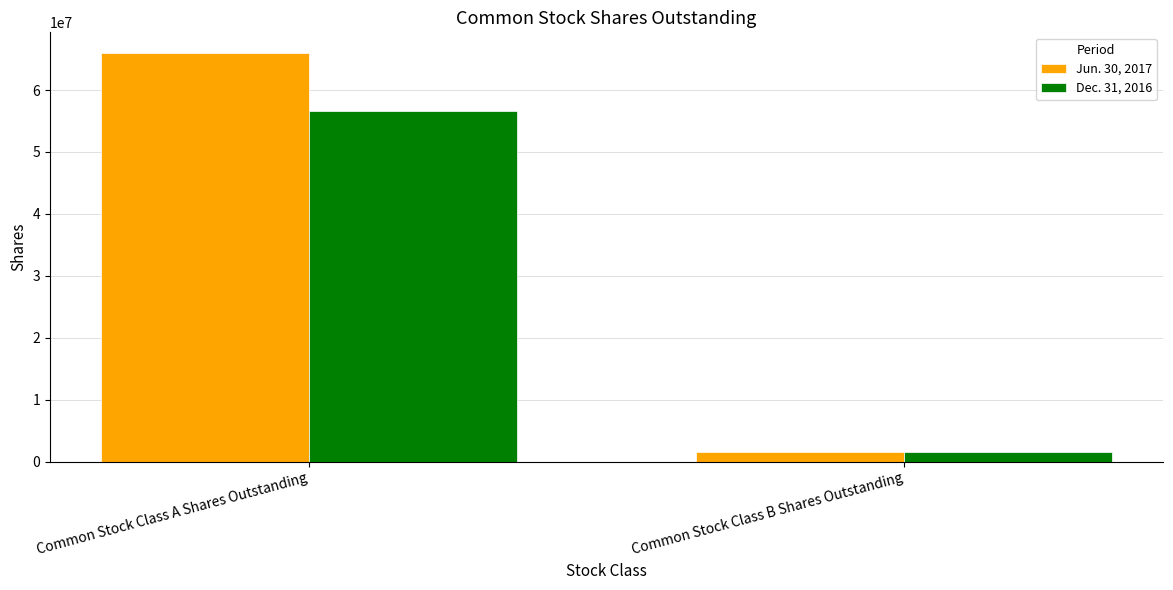

What is the difference between the Jun. 30, 2017 values at Common Stock Class A Shares Outstanding and Common Stock Class B Shares Outstanding?

64469323